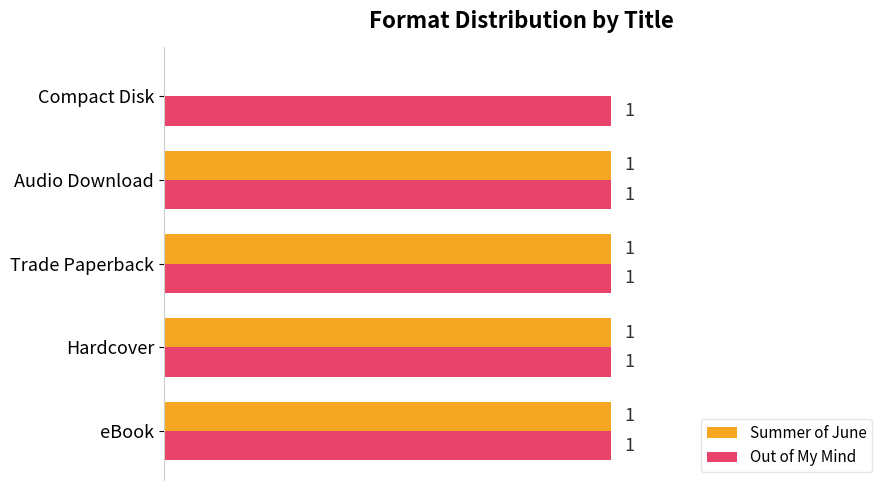

Is the value of Out of My Mind at Hardcover greater than the value of Summer of June at Compact Disk?

Yes